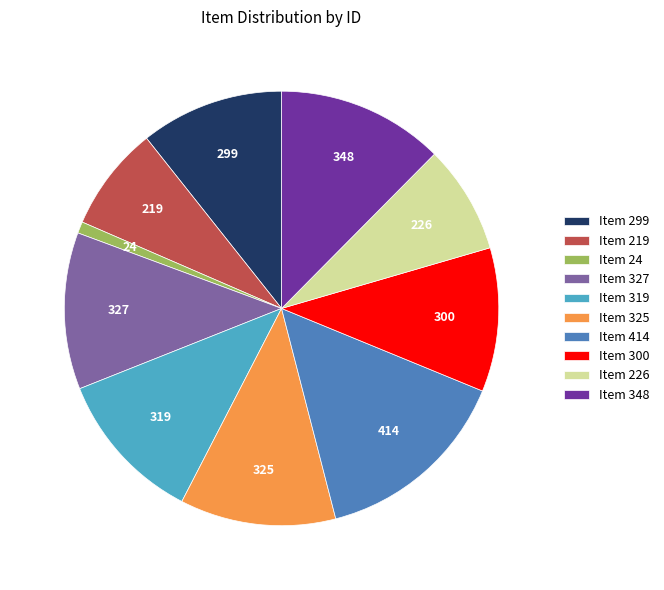

The Item 348 slice represents 12% of the pie. True or false?

True